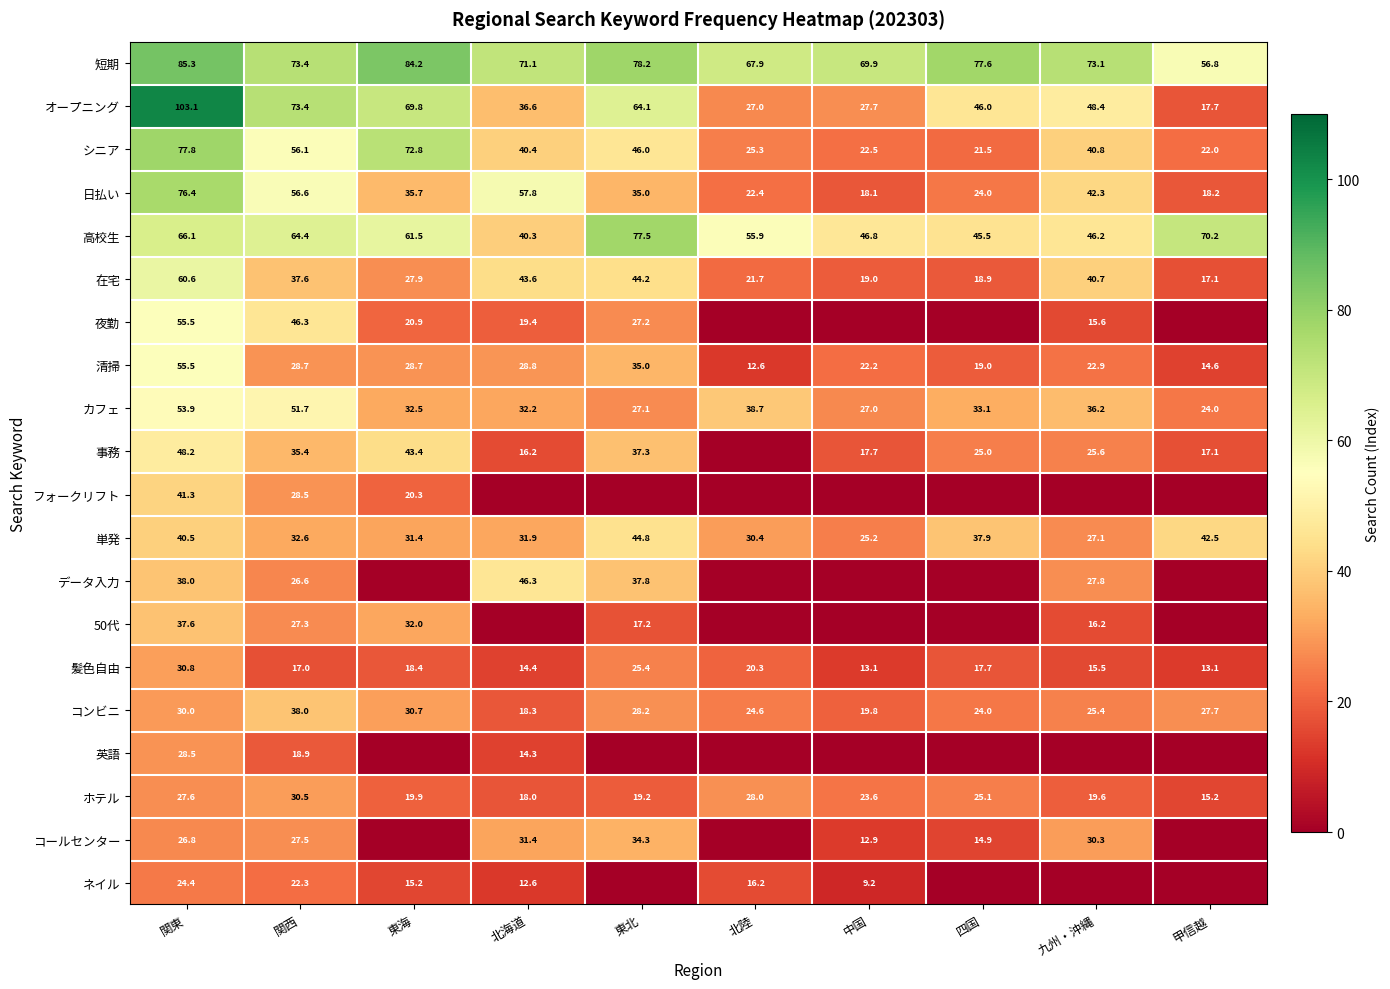

Which category has the lowest value in the 日払い series?

中国